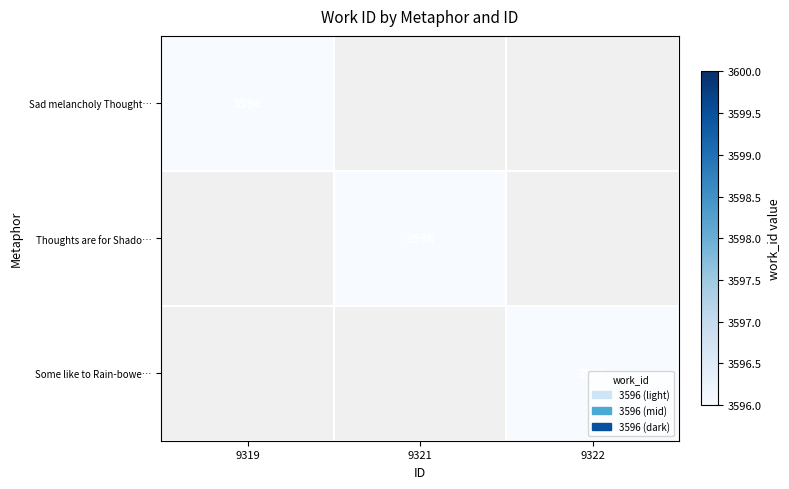

Is it true that Sad melancholy Thought… equals 2442 at 9319?

False